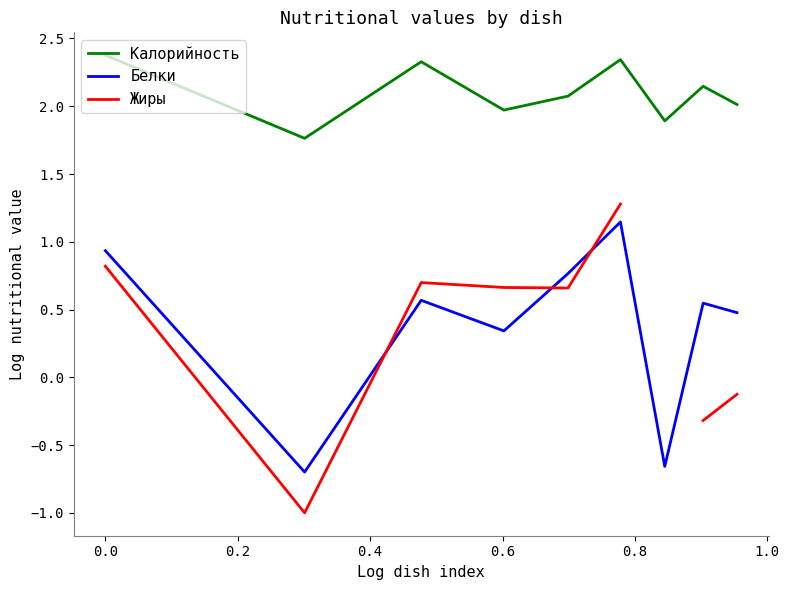

True or false: Белки and Калорийность cross at least once.

False